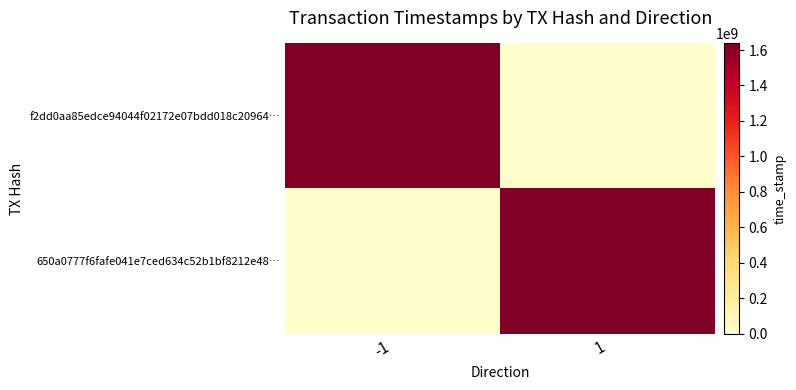

At how many categories does at least one series exceed 404606460?

2